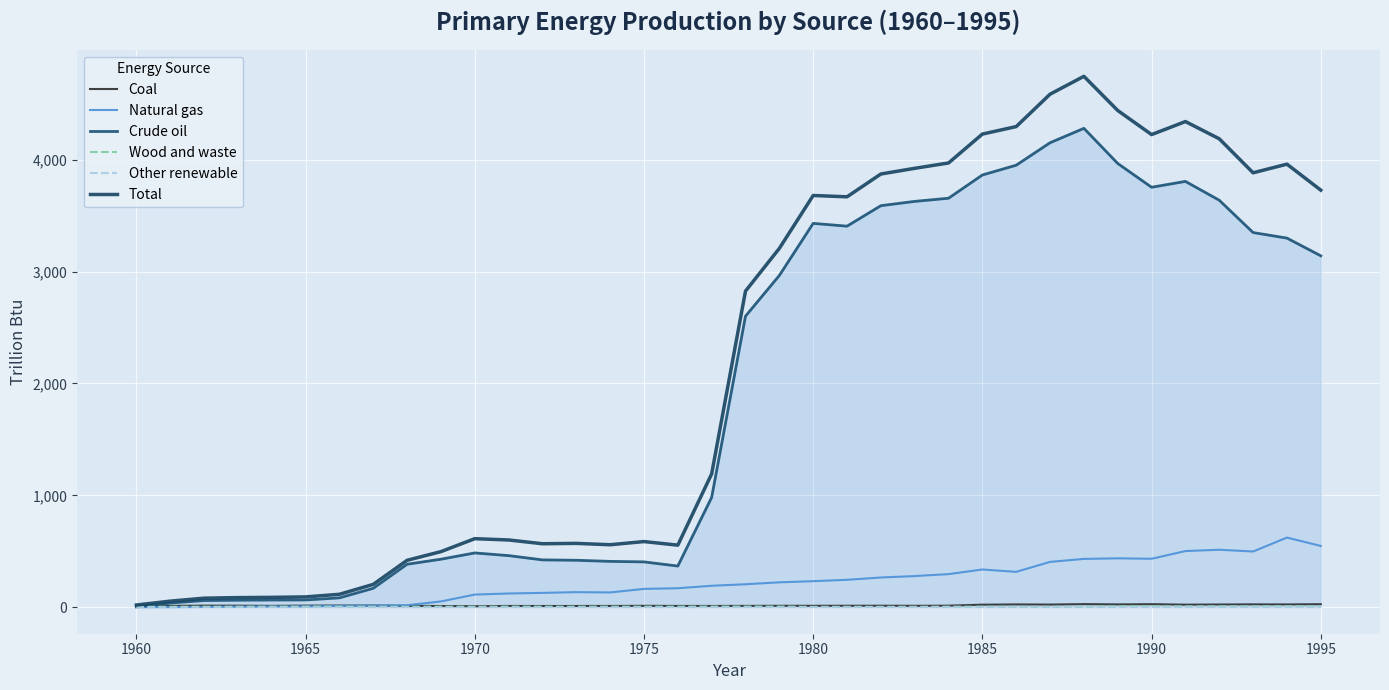

What is the maximum value for Other renewable?

4.7